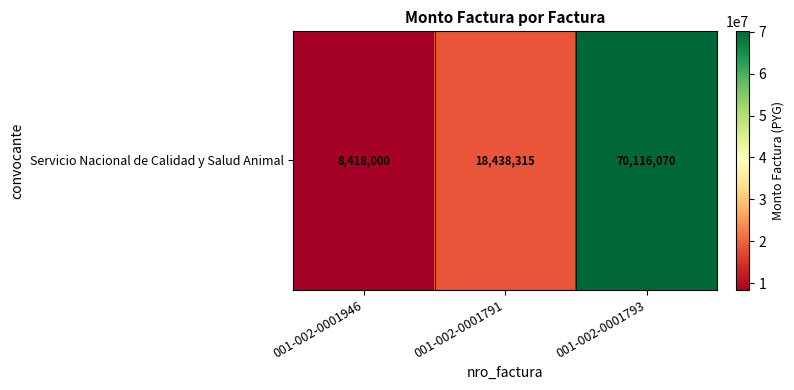

What is the change in value from 001-002-0001946 to 001-002-0001791?

+10020315